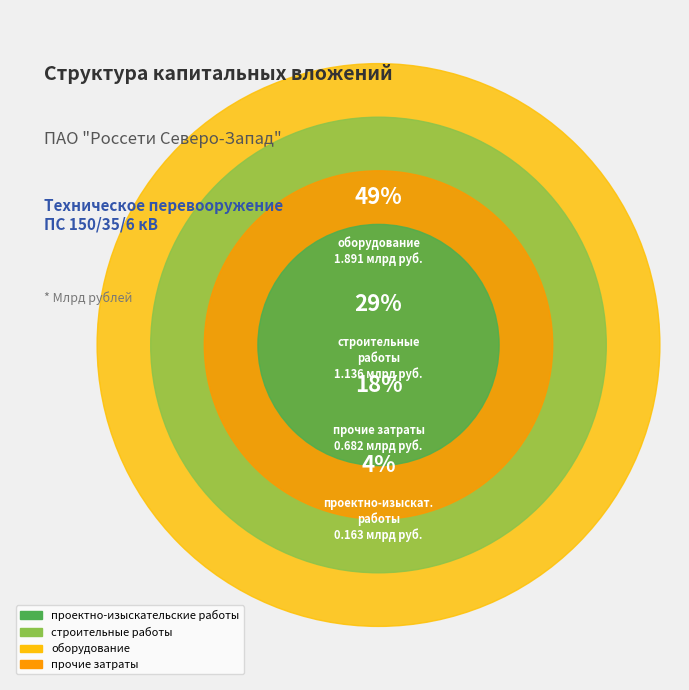

To the nearest percent, what percentage of the pie is прочие затраты?

18%